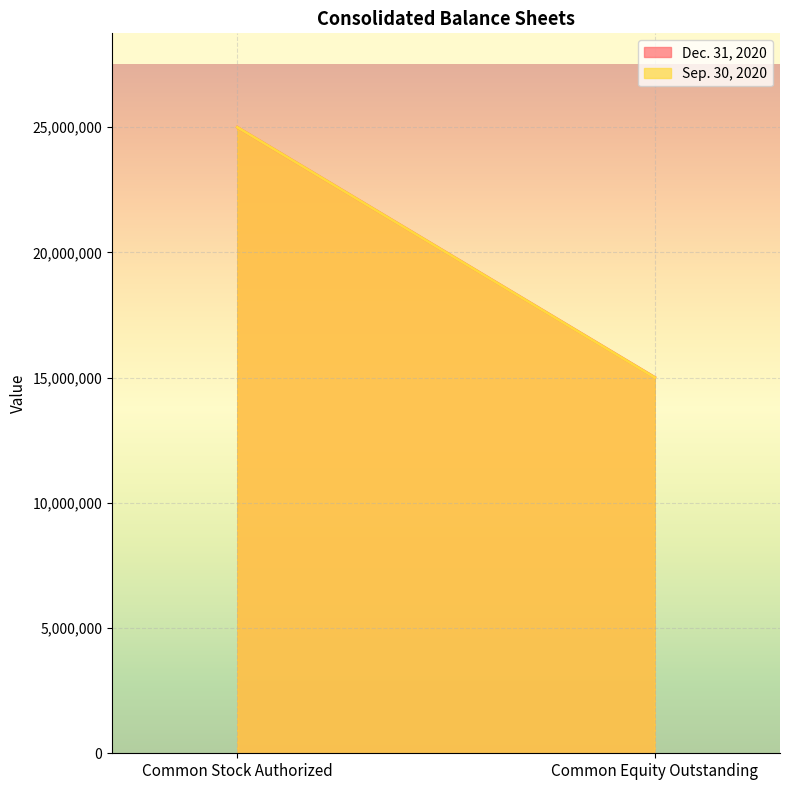

What is the minimum value shown in the chart?

15005881